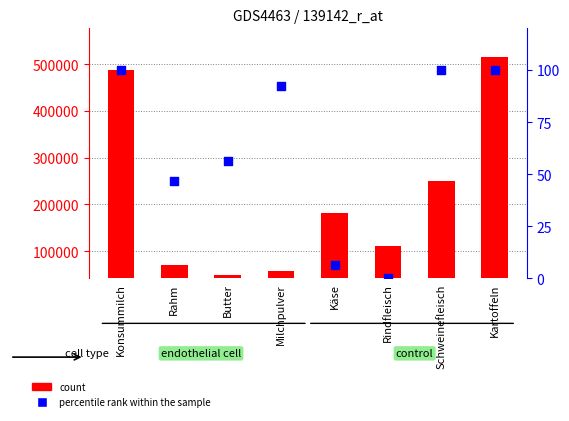

Which series contains the highest Y value?

count